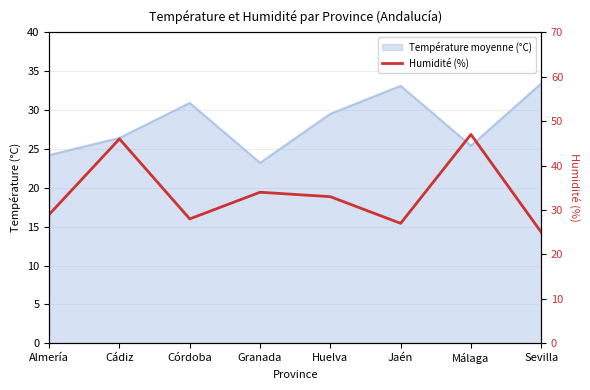

Rank the categories by value from highest to lowest.

Málaga, Cádiz, Granada, Huelva, Almería, Córdoba, Jaén, Sevilla